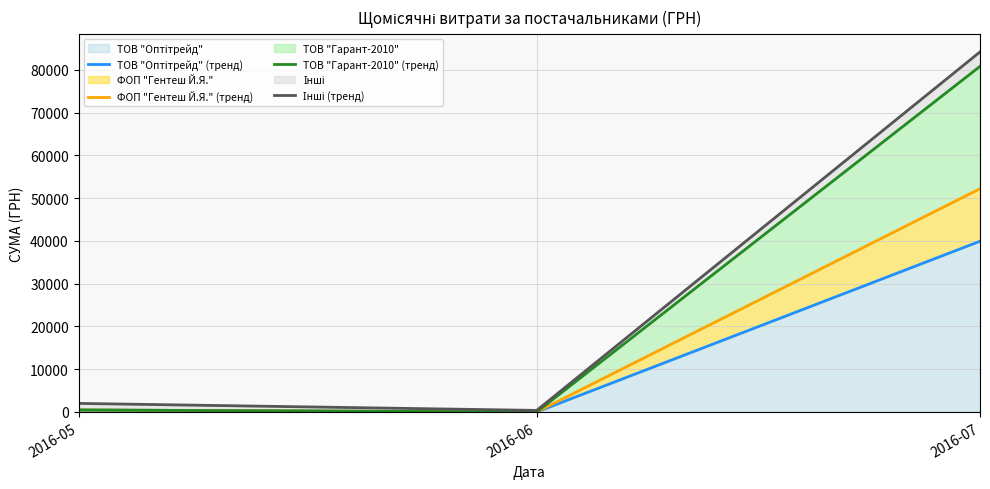

Which series changed the most between 2016-06 and 2016-07?

Інші (тренд)